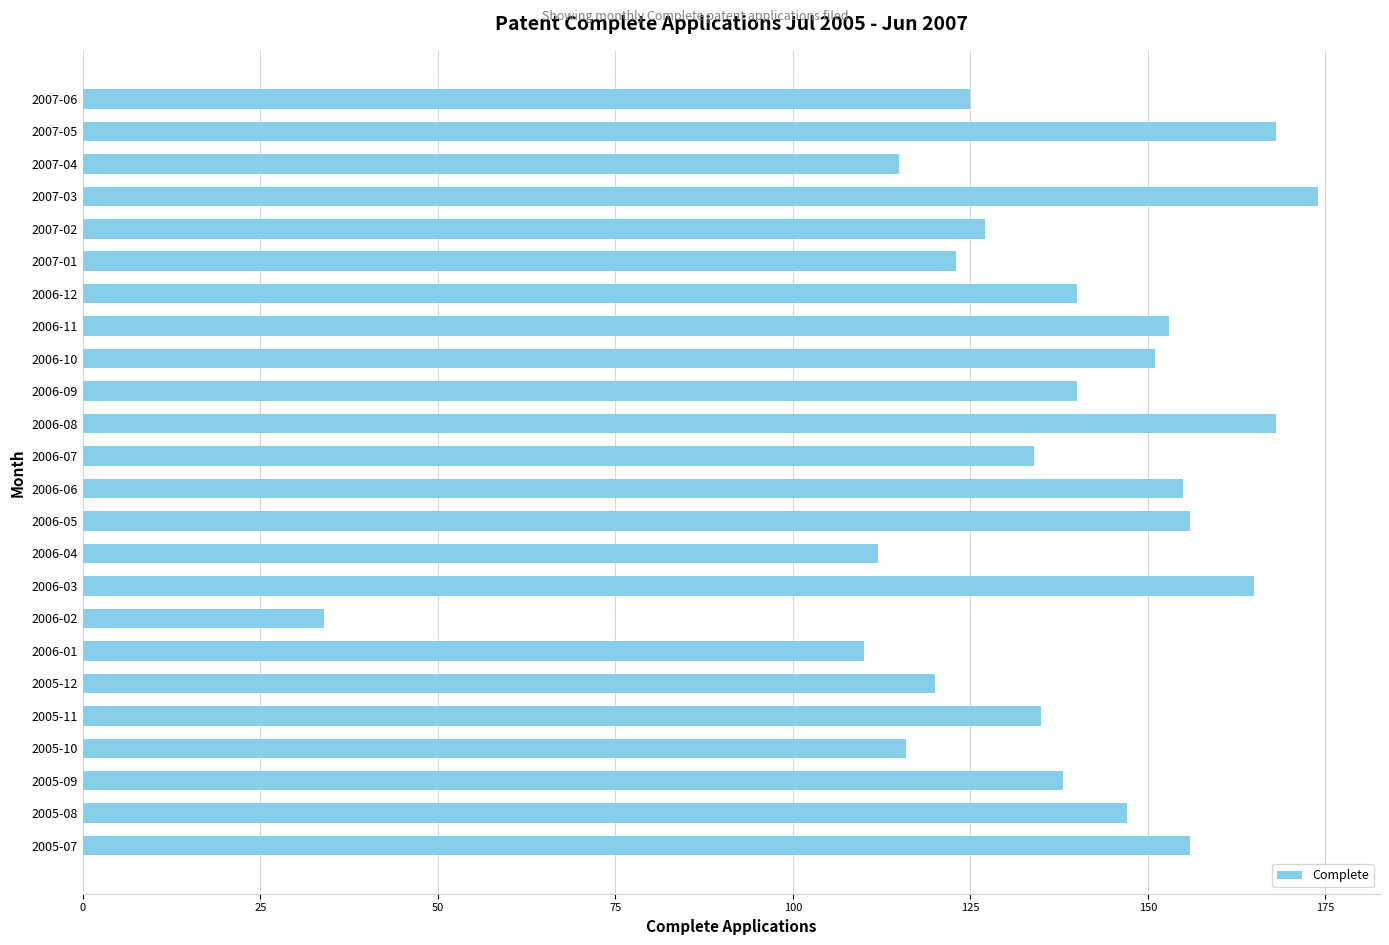

What is the smallest value displayed?

34